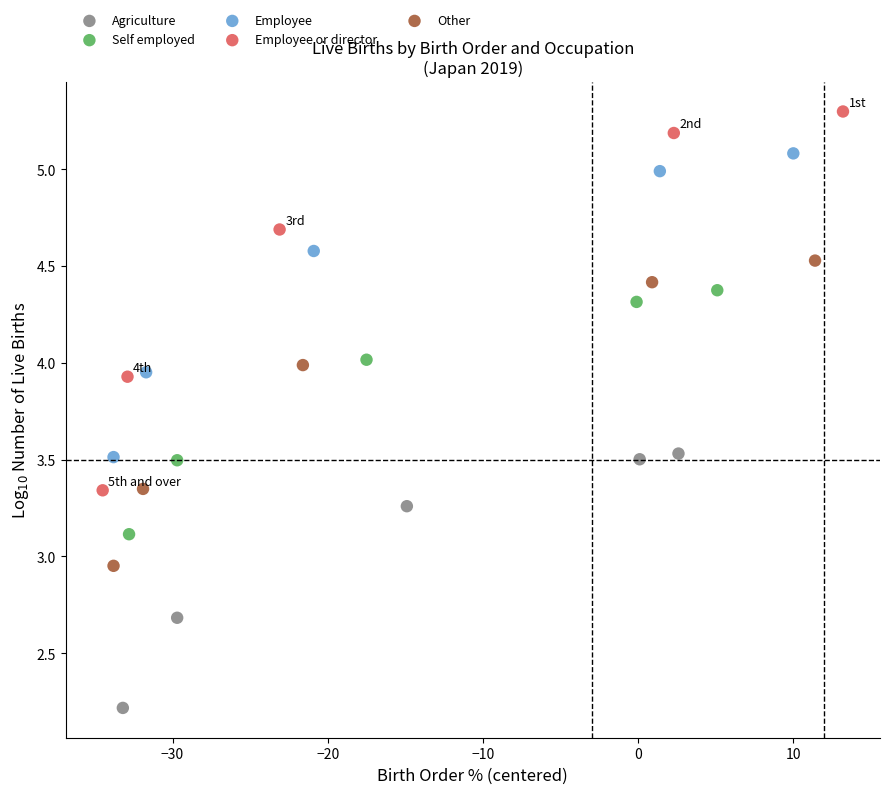

Which series has the widest spread of Y values?

Employee or director